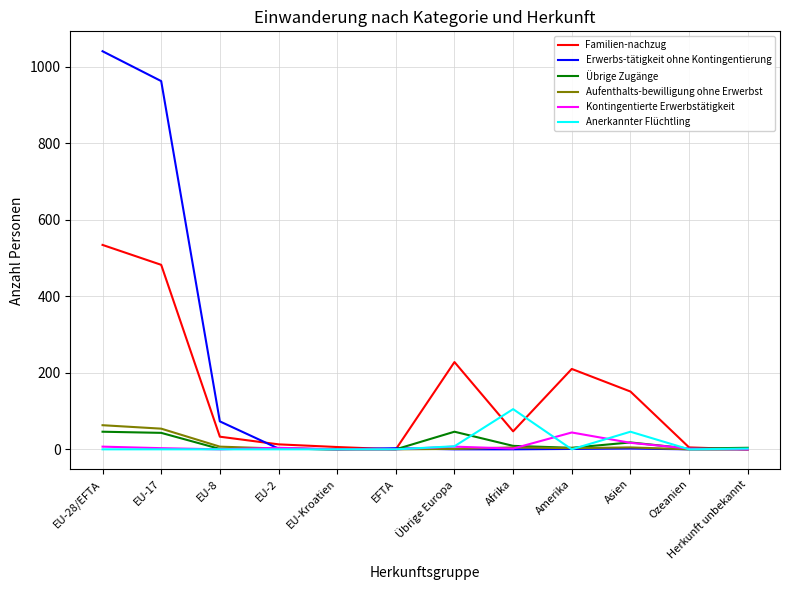

Is it true that Aufenthalts-bewilligung ohne Erwerbst equals 1 at Übrige Europa?

True